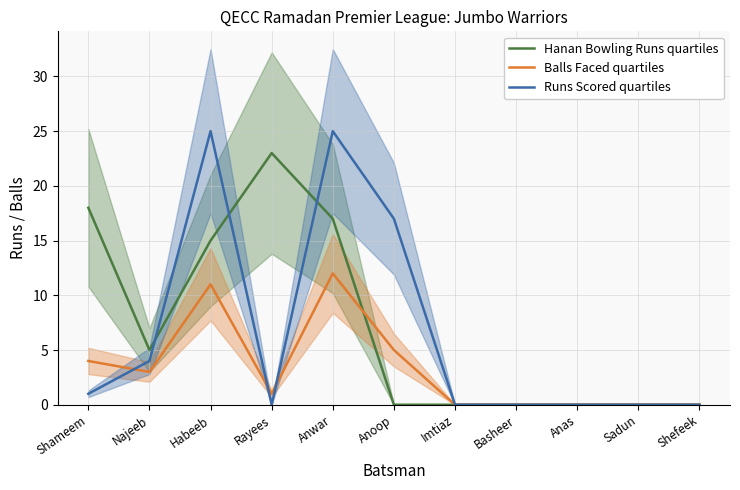

What is the sum of all Balls Faced quartiles values?

36